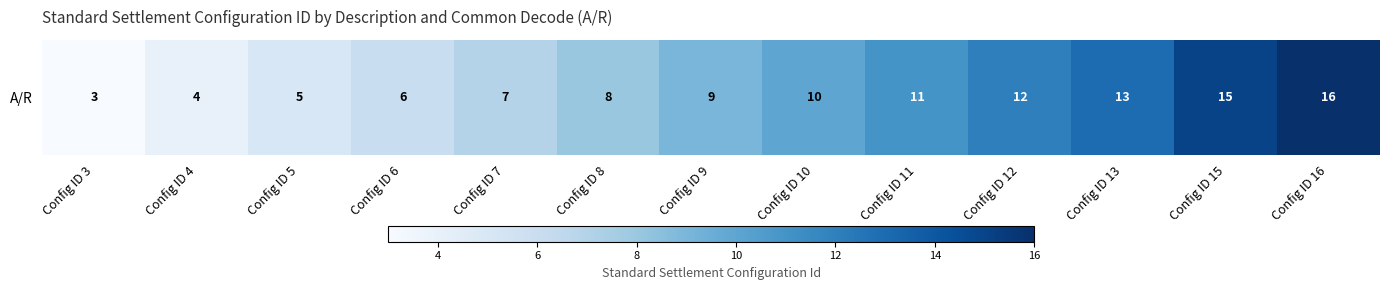

What is the minimum value shown in the chart?

3